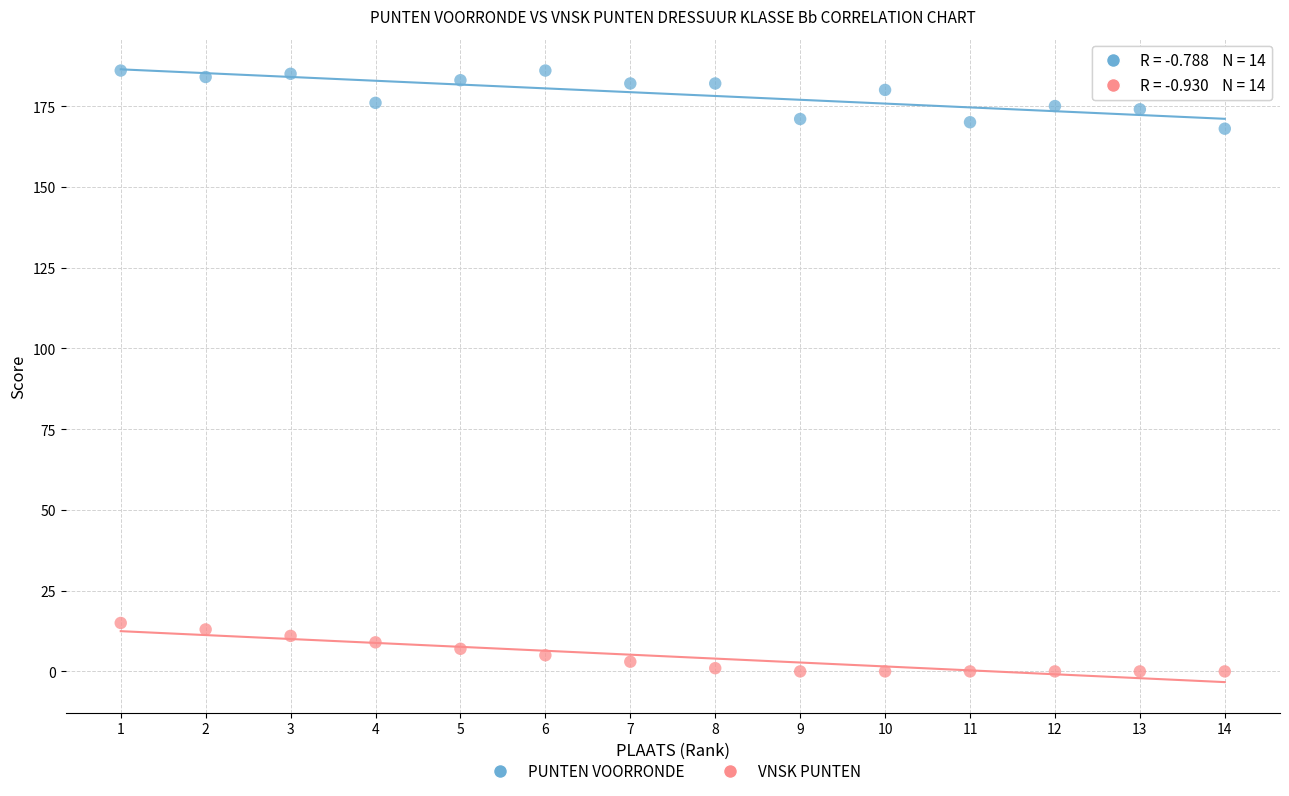

Which series contains the highest Y value?

PUNTEN VOORRONDE